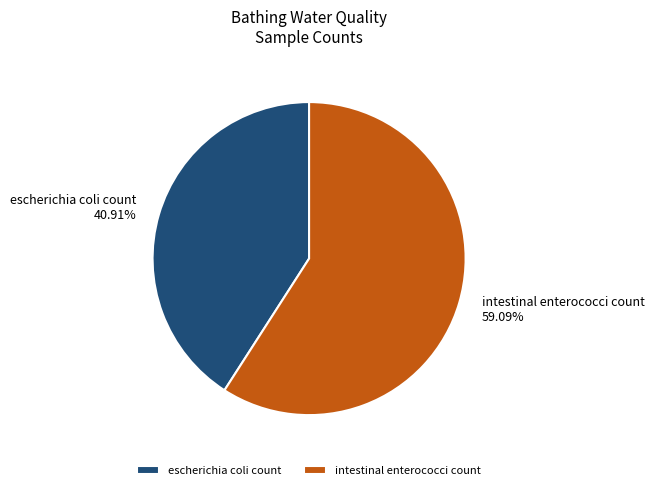

What is the majority slice?

intestinal enterococci count